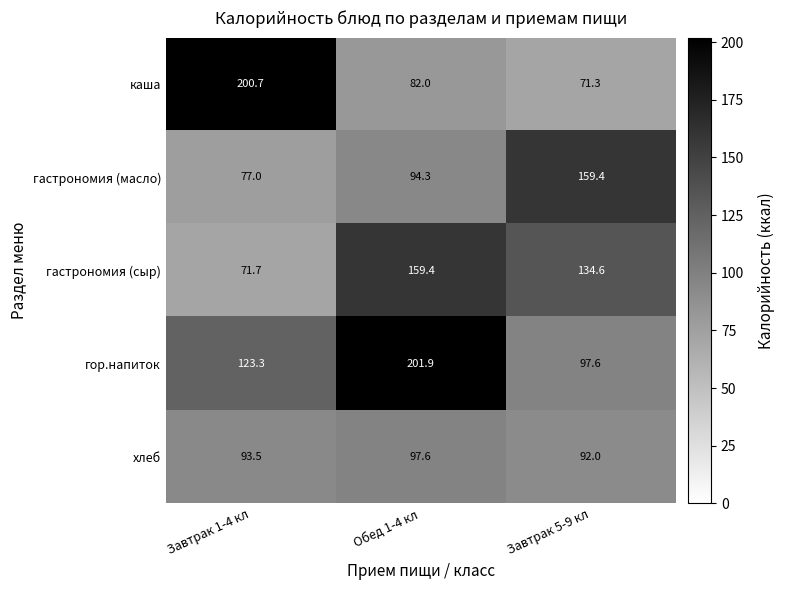

Reading left to right, what are all the values shown in this chart?

каша: 200.7	82.0	71.3
гастрономия (масло): 77.0	94.3	159.4
гастрономия (сыр): 71.7	159.4	134.6
гор.напиток: 123.3	201.9	97.6
хлеб: 93.5	97.6	92.0